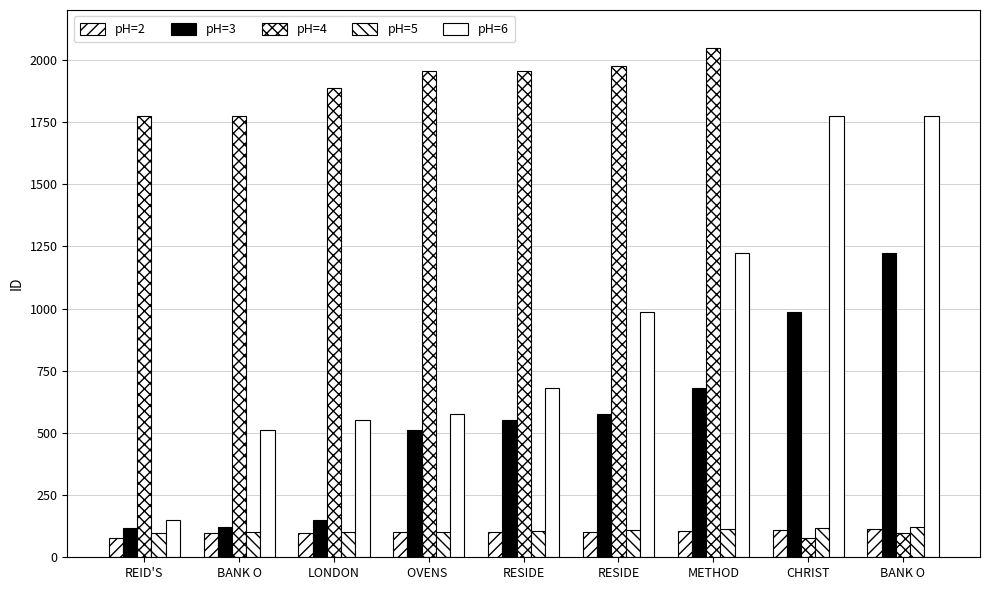

What is the average value of the pH=4 series?

1504